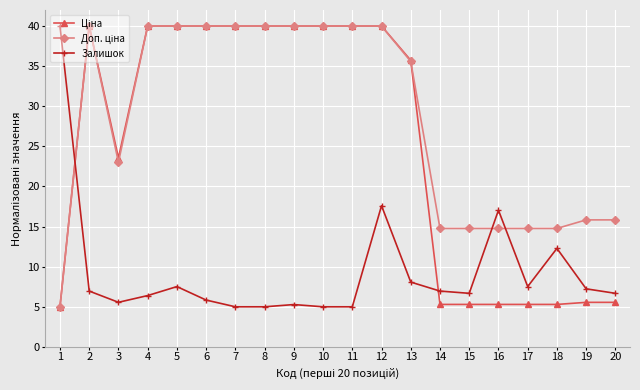

What value does the Залишок series have at 20?

6.7